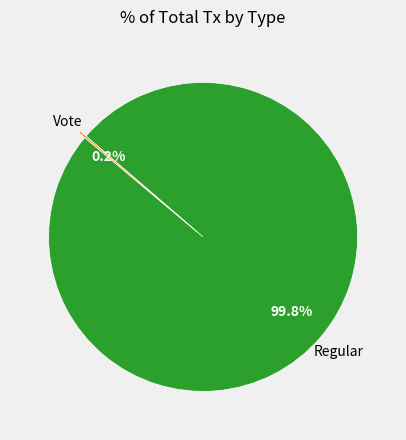

Is there a majority slice in this chart?

Yes